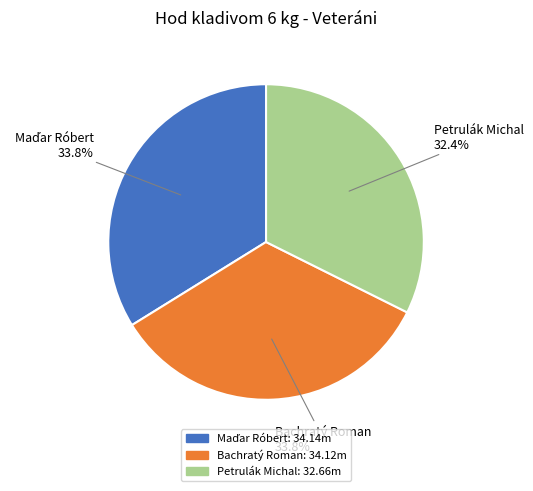

Is there any slice that represents more than half of the pie?

No